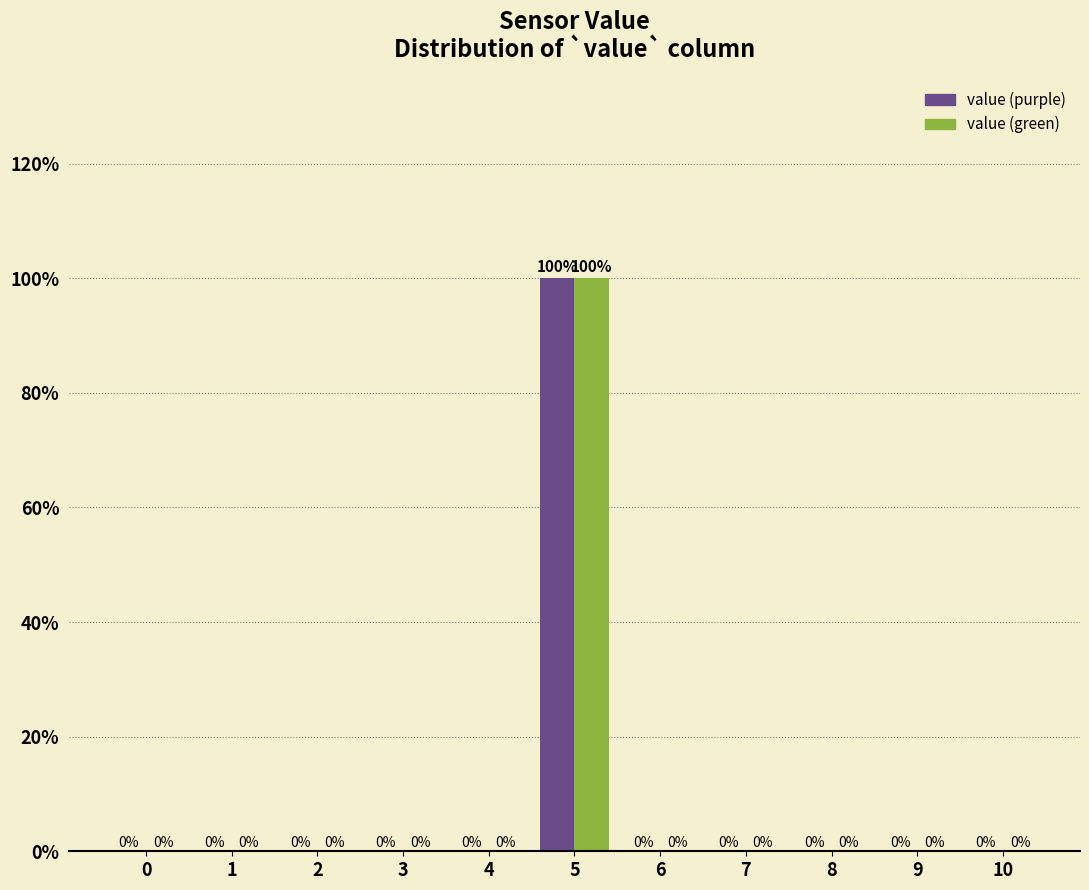

Reading right to left, extract all data points from this chart.

value (purple): 10=0	9=0	8=0	7=0	6=0	5=100	4=0	3=0	2=0	1=0	0=0
value (green): 10=0	9=0	8=0	7=0	6=0	5=100	4=0	3=0	2=0	1=0	0=0